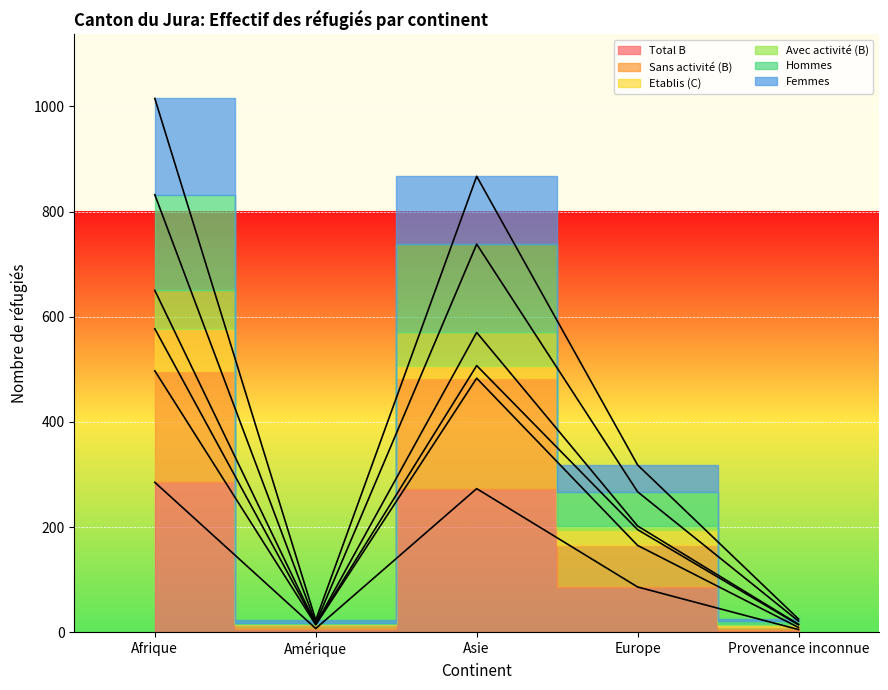

Is it true that Avec activité (B) equals 650 at Afrique?

True